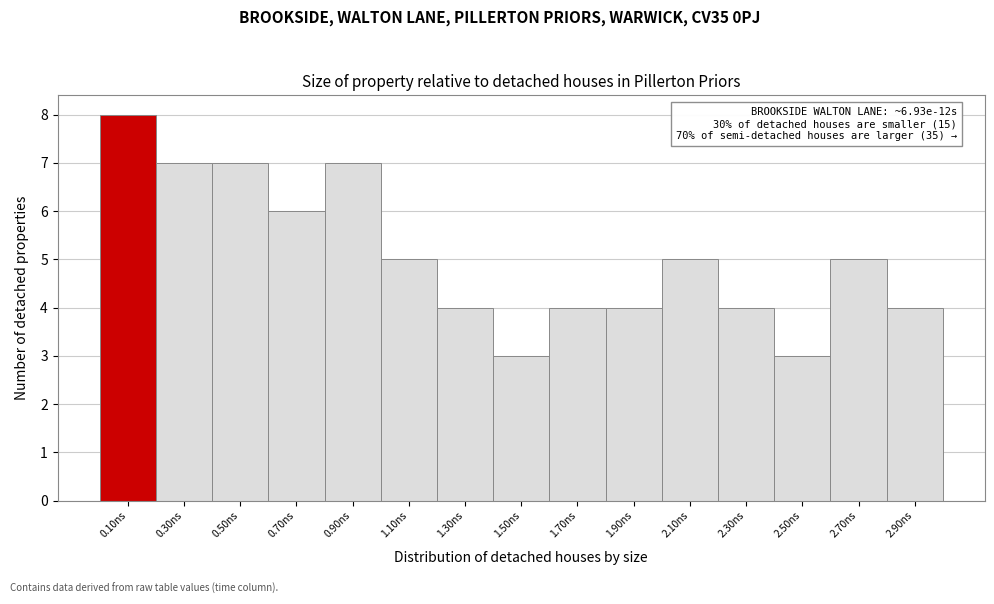

Over which range of the x-axis is the bar tallest?

0.0 to 0.2